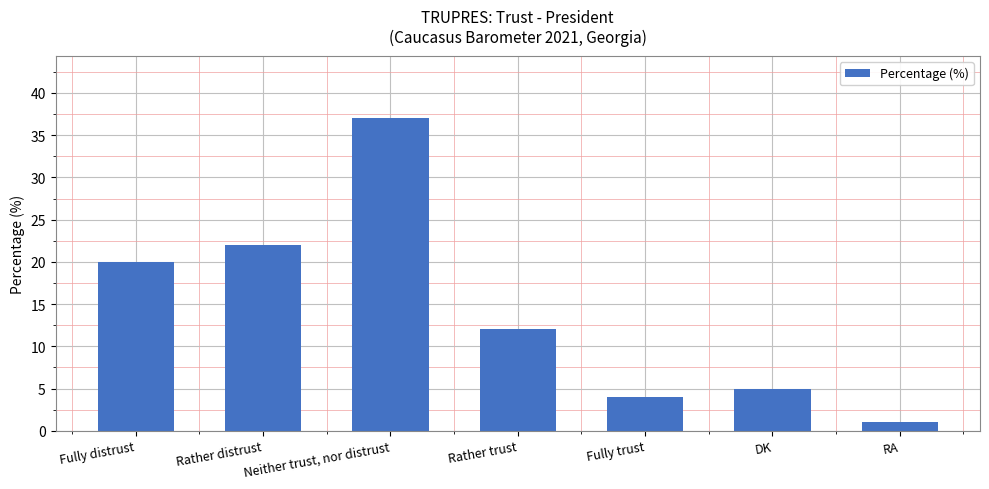

Rank the categories by value from lowest to highest.

RA, Fully trust, DK, Rather trust, Fully distrust, Rather distrust, Neither trust, nor distrust